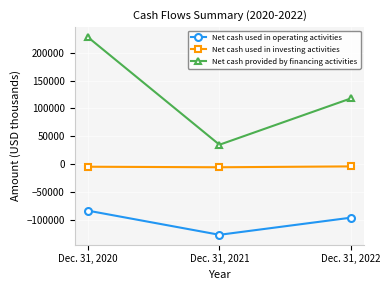

Which category has the lowest value in the Net cash provided by financing activities series?

Dec. 31, 2021